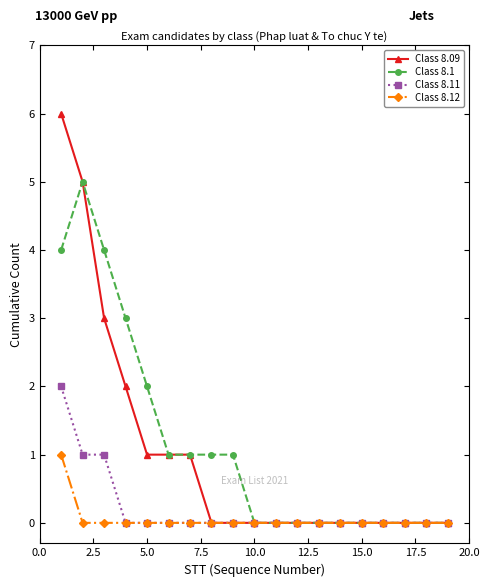

List the series in order of their peak value, lowest first.

Class 8.12, Class 8.11, Class 8.1, Class 8.09